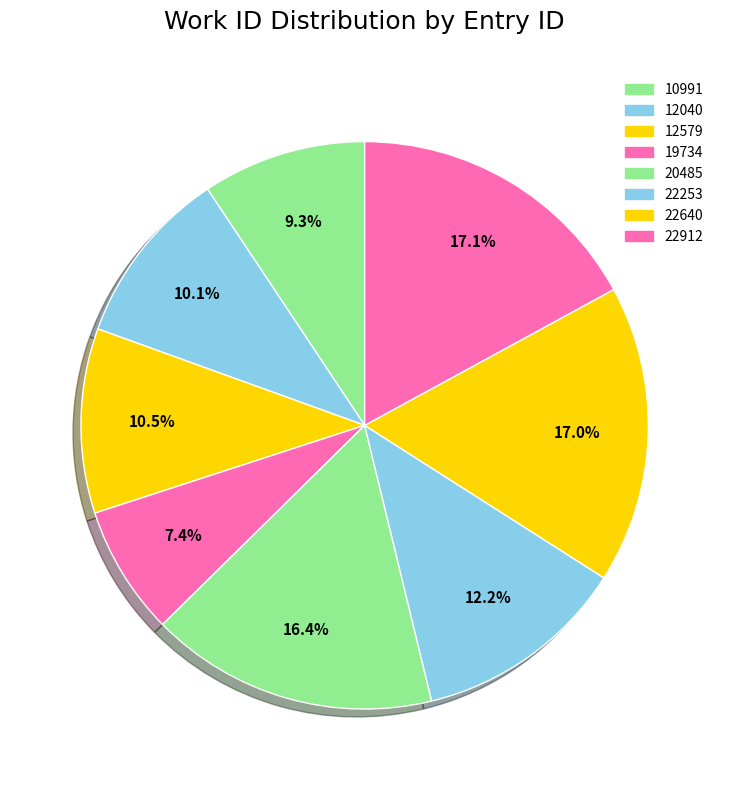

To the nearest percent, what is the difference between the largest and smallest slice percentages?

10%